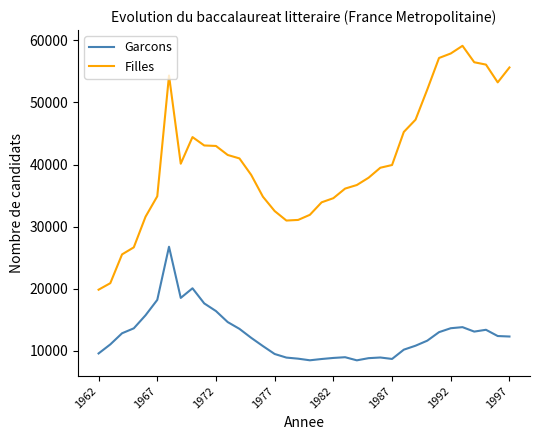

How many categories are shown in the chart?

36